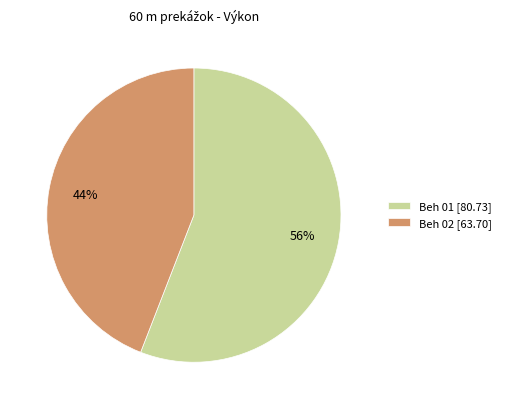

Which slice is the smallest?

Beh 02 [63.70]